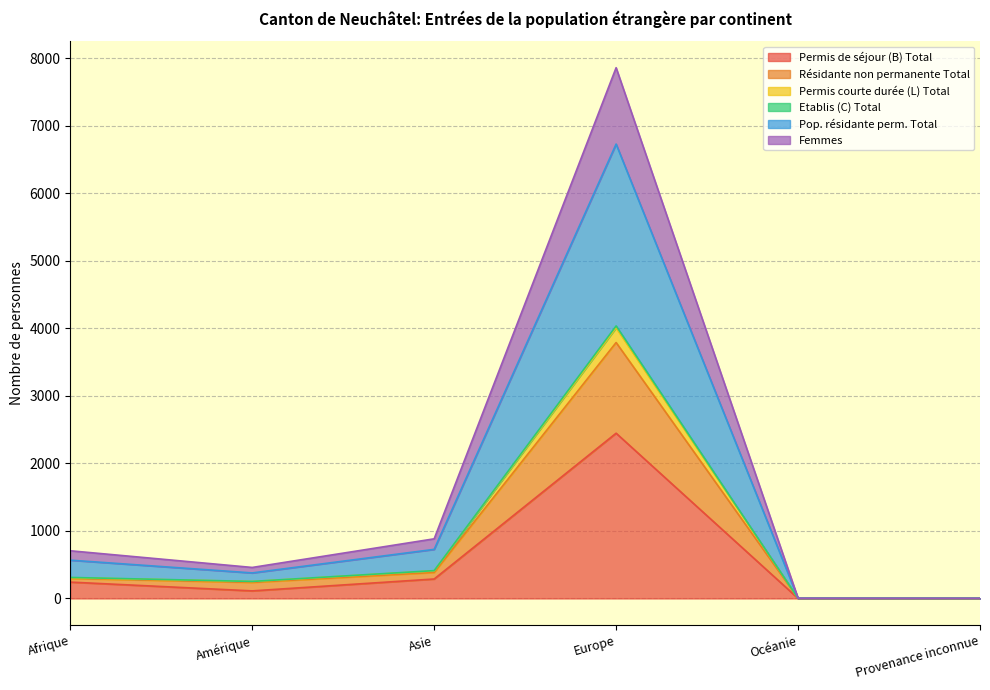

At how many categories does at least one series exceed 6054?

1